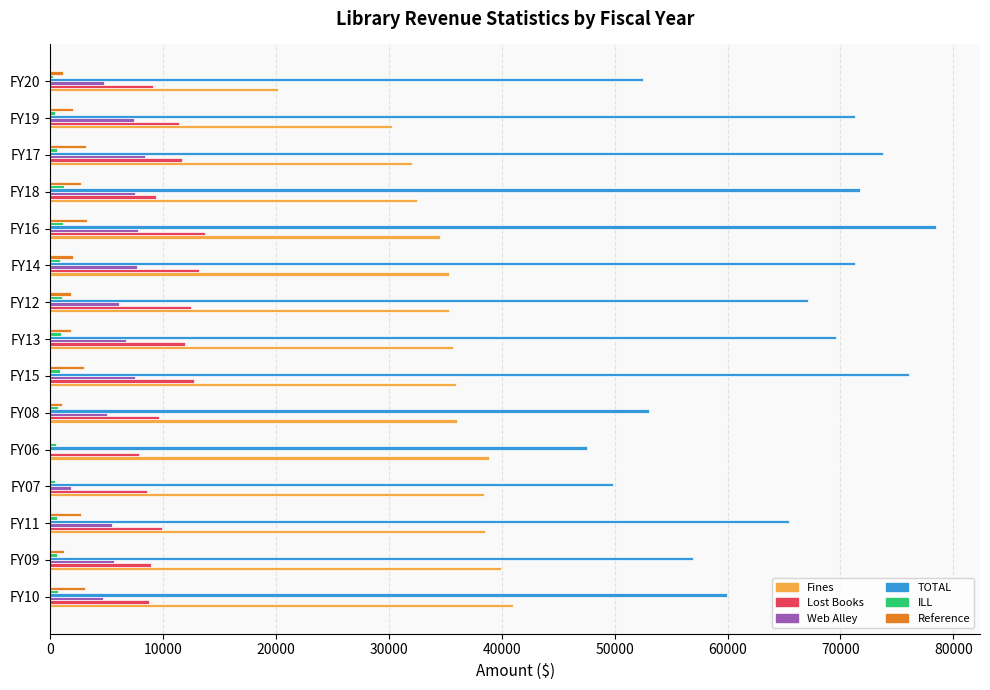

What is the sum of all TOTAL values?

964776.6